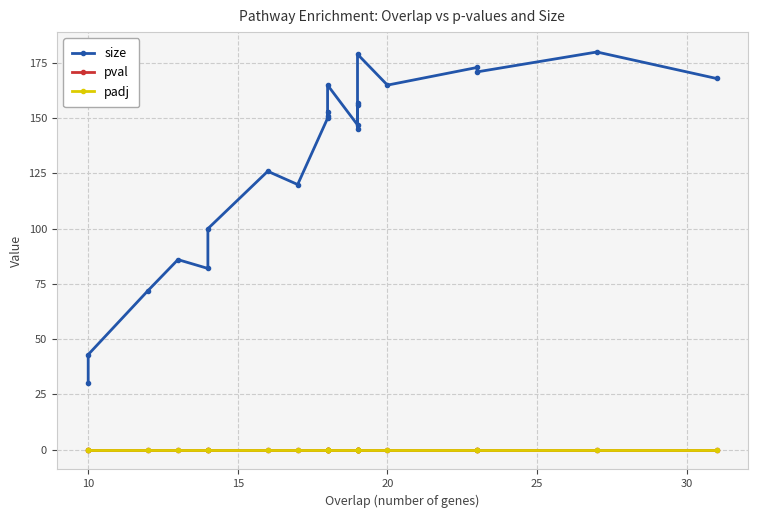

What is the total value across all series at 10?

43.0